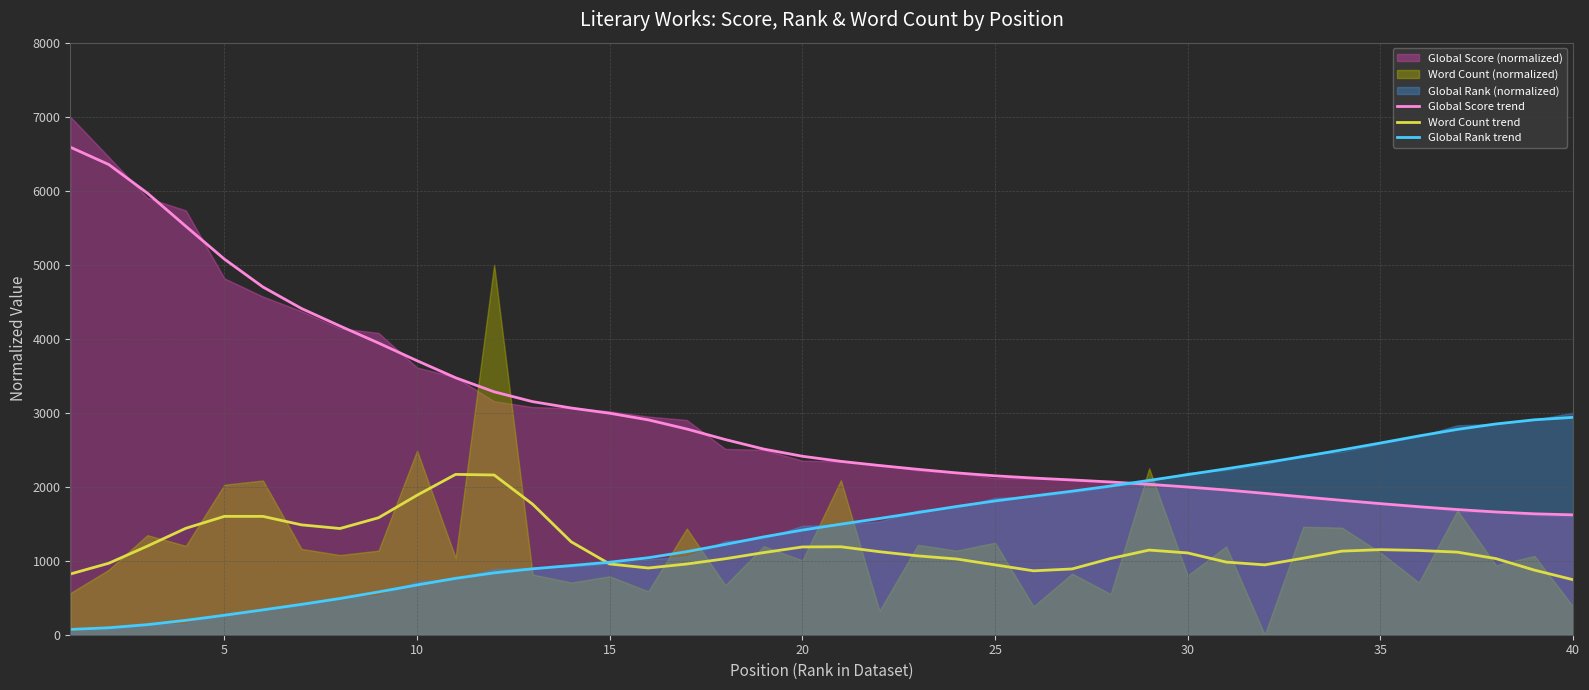

What is the maximum value for Global Score trend?

6587.8